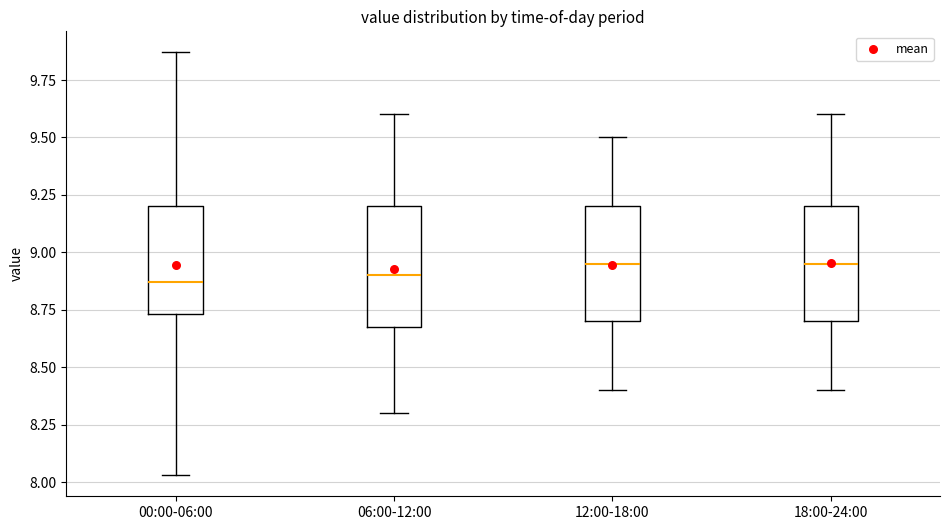

Reading left to right, read every box against the y-axis: the position of its median line, the range the box covers, and the ends of its whiskers. The values are not printed on the chart, so give them approximately, as read against the axis.

00:00-06:00: median 8.85, box 8.75 to 9.20, whiskers 8.05 to 9.85
06:00-12:00: median 8.90, box 8.70 to 9.20, whiskers 8.30 to 9.60
12:00-18:00: median 8.95, box 8.70 to 9.20, whiskers 8.40 to 9.50
18:00-24:00: median 8.95, box 8.70 to 9.20, whiskers 8.40 to 9.60